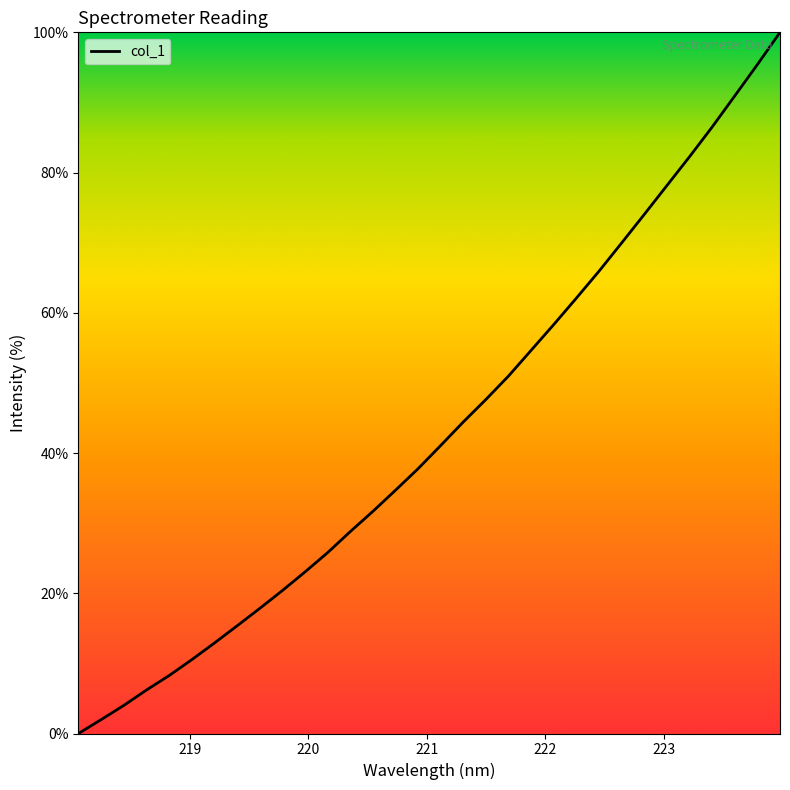

What is the difference between the maximum and minimum values?

100.0